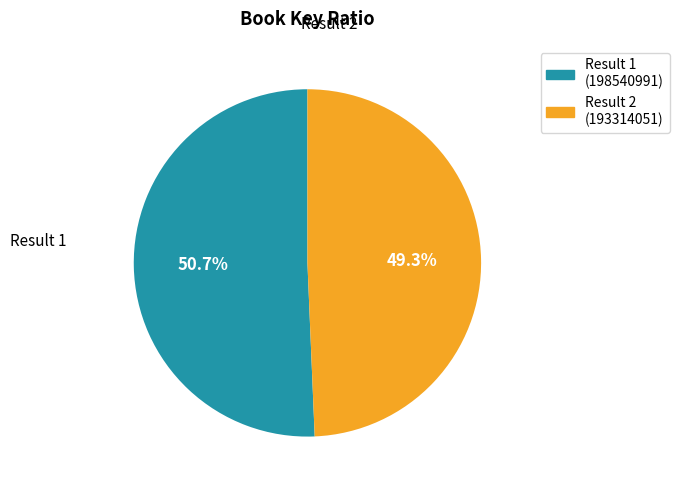

Is there a majority slice in this chart?

Yes